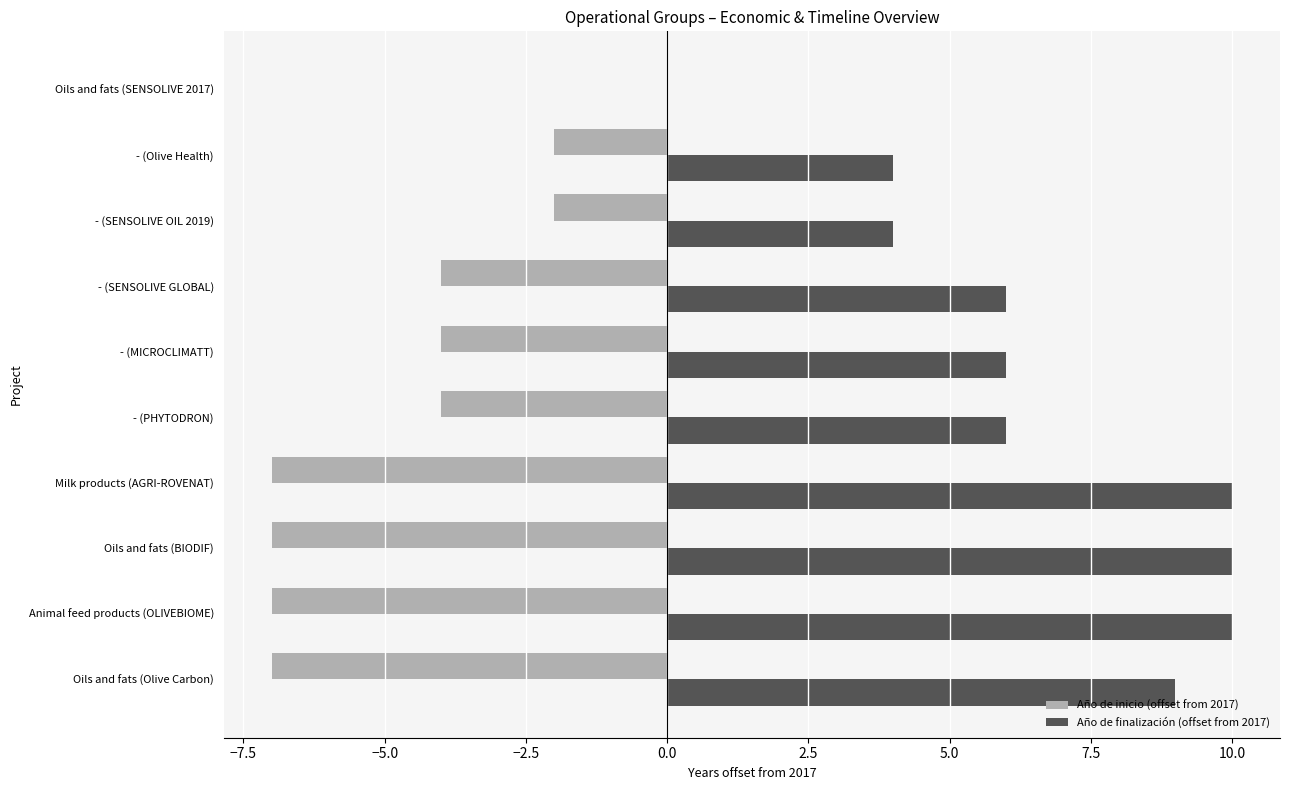

Is the value of Año de finalización (offset from 2017) at - (MICROCLIMATT) greater than the value of Año de inicio (offset from 2017) at - (MICROCLIMATT)?

Yes